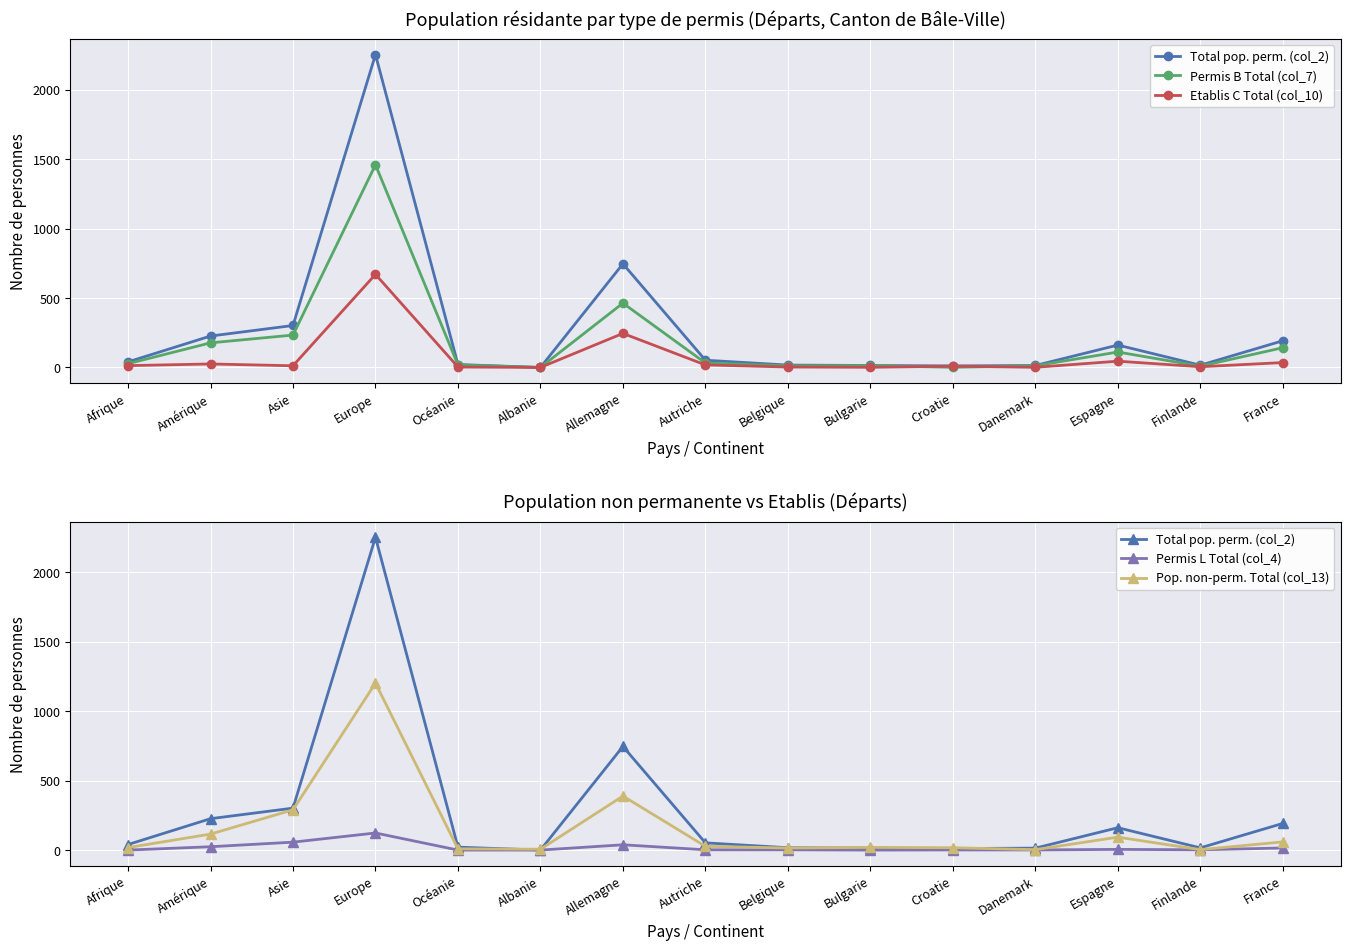

True or false: Total pop. perm. (col_2) and Permis B Total (col_7) cross at least once.

False